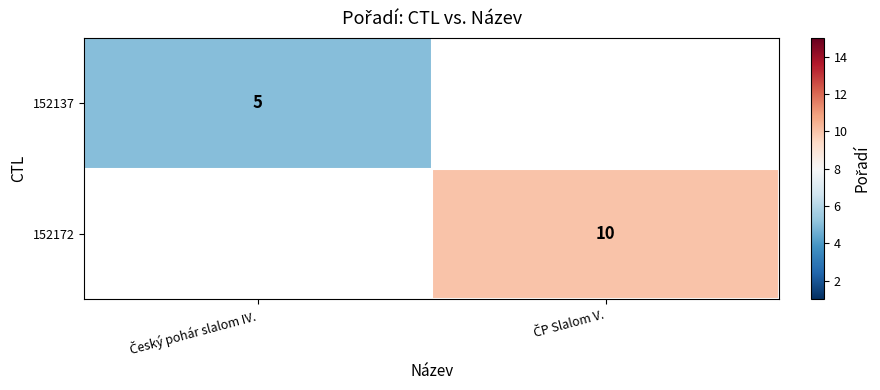

At which label is 152137 closest to 5?

Český pohár slalom IV.